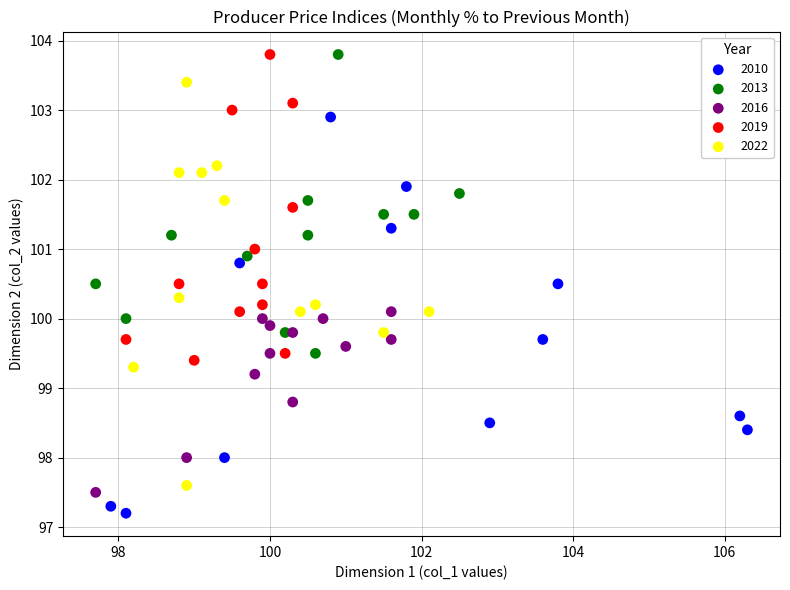

Which series has the widest spread of Y values?

2022